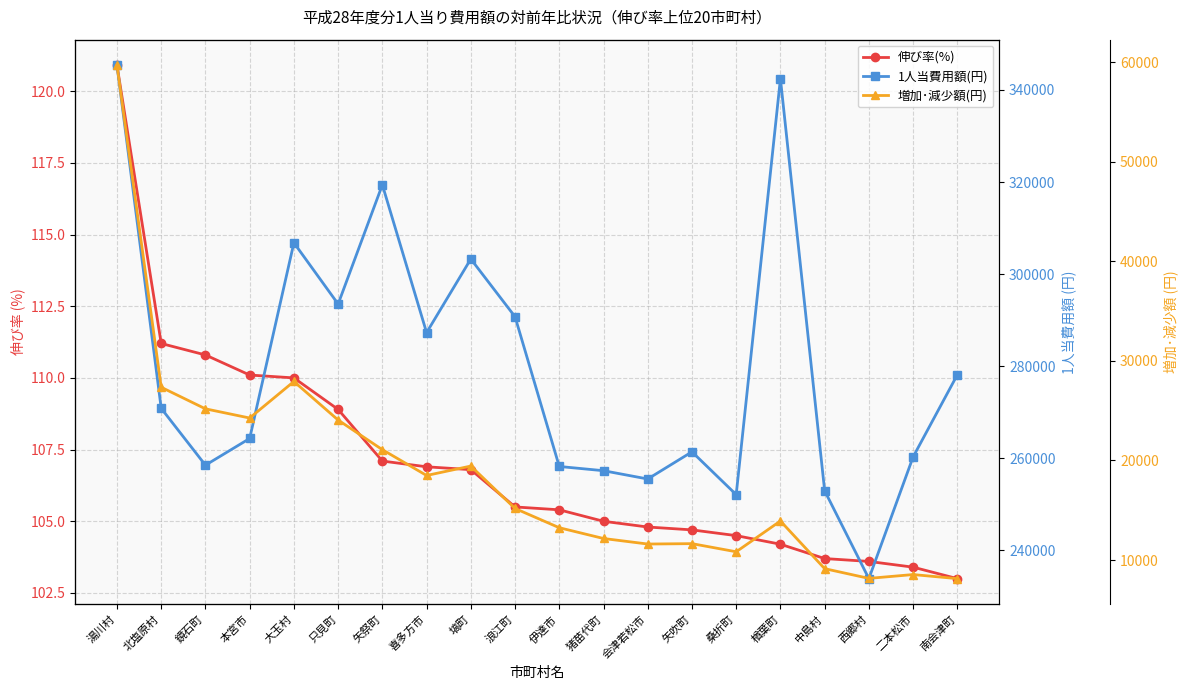

True or false: 1人当費用額(円) and 増加･減少額(円) intersect in this chart.

False